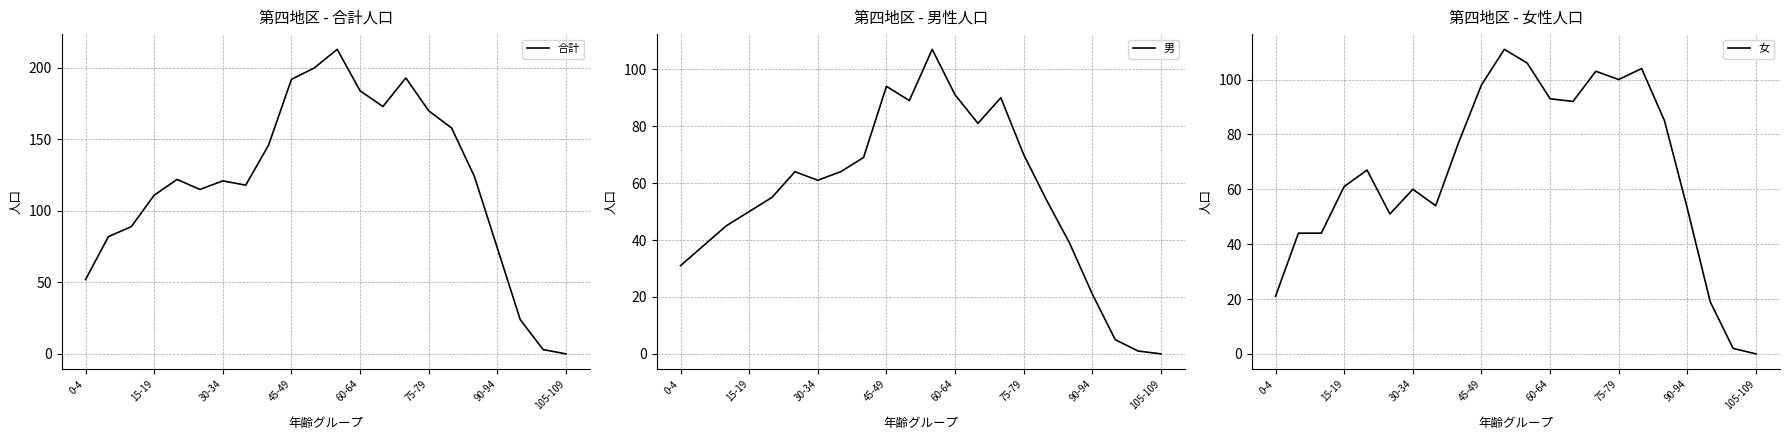

What is the maximum value for 合計?

213